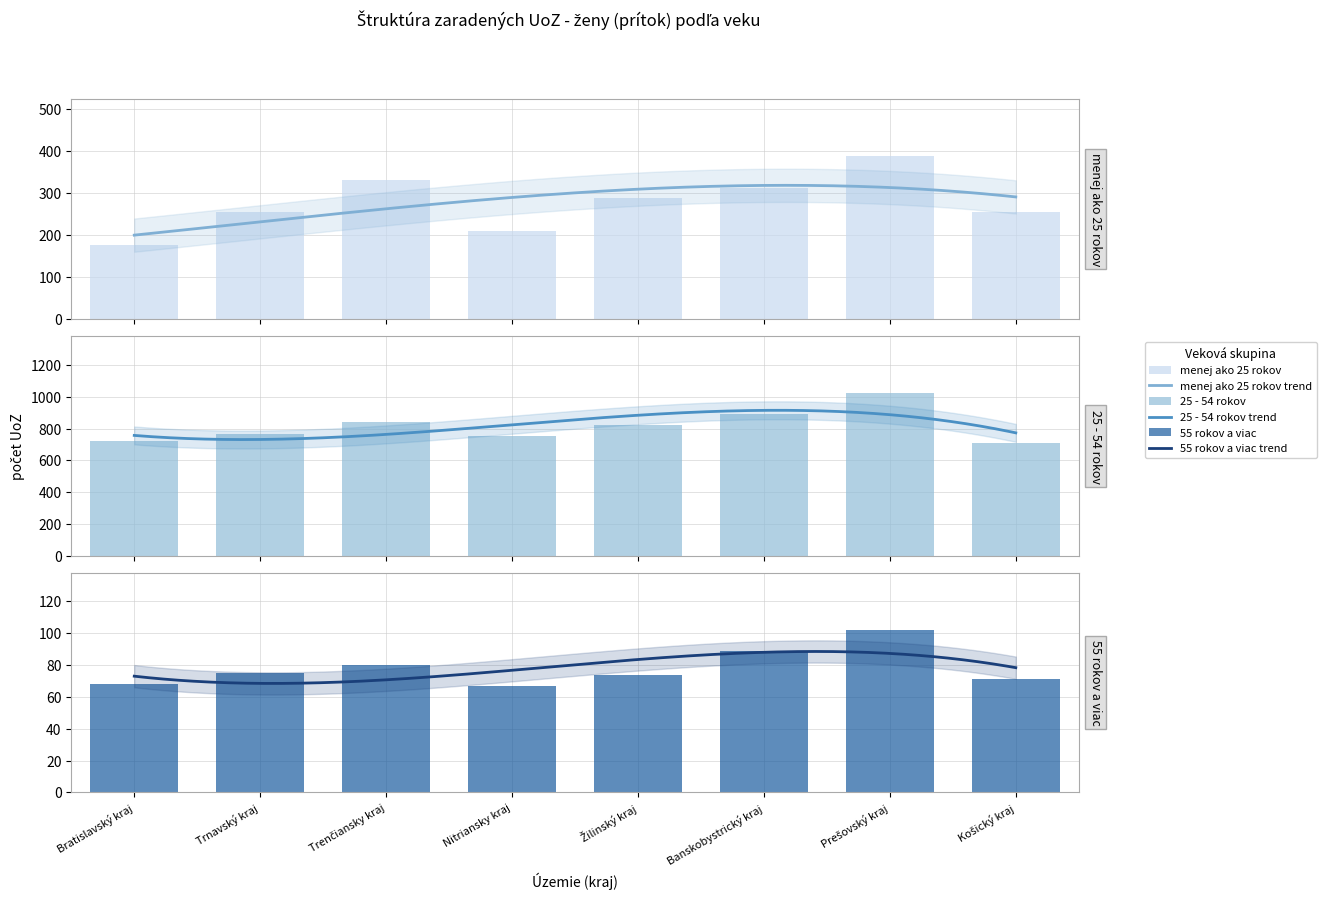

Which series changed the most between Nitriansky kraj and Banskobystrický kraj?

25 - 54 rokov